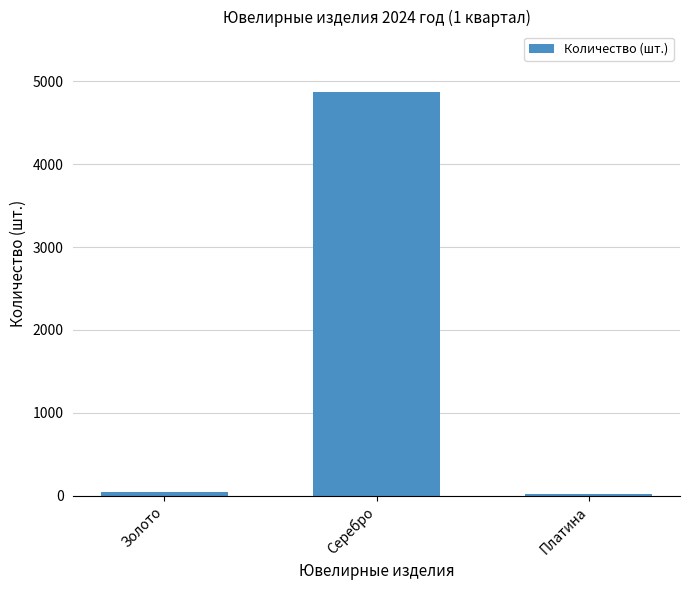

Reading left to right, what are all the values shown in this chart?

Золото=48	Серебро=4872	Платина=16